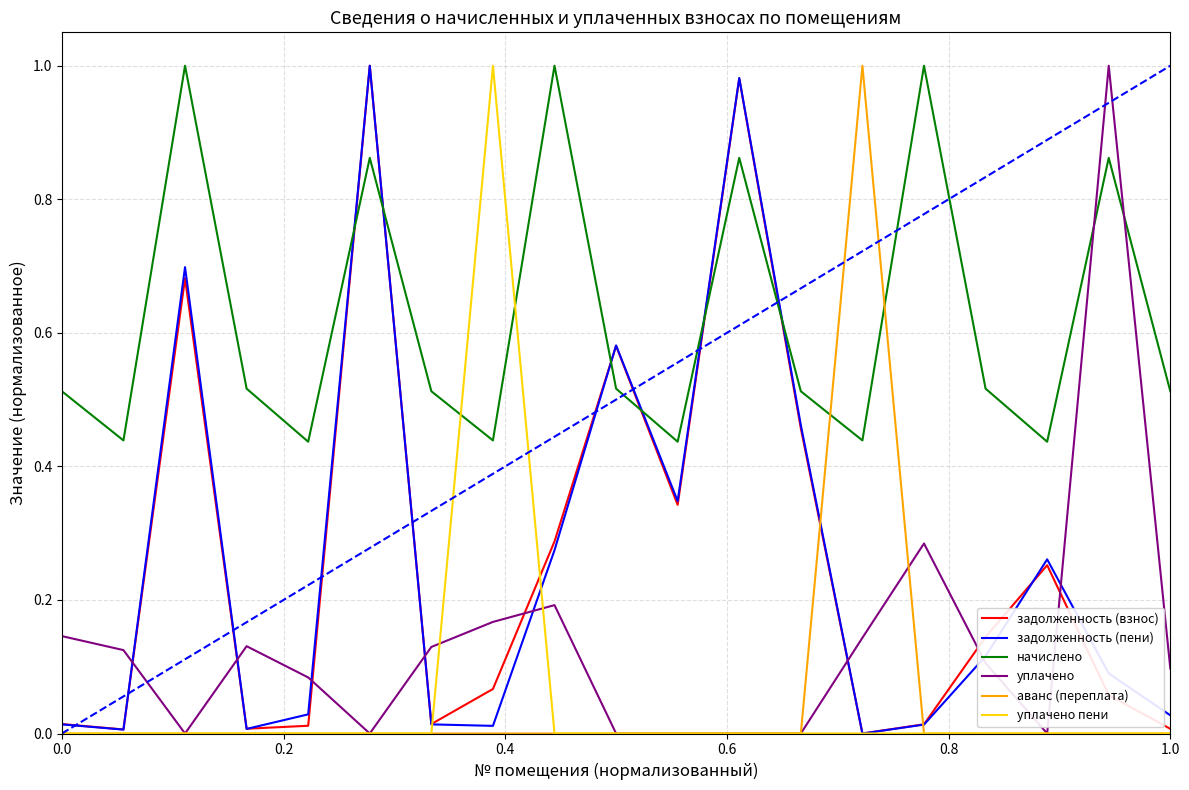

Which series ends up on top after the final intersection of задолженность (взнос) and начислено?

начислено